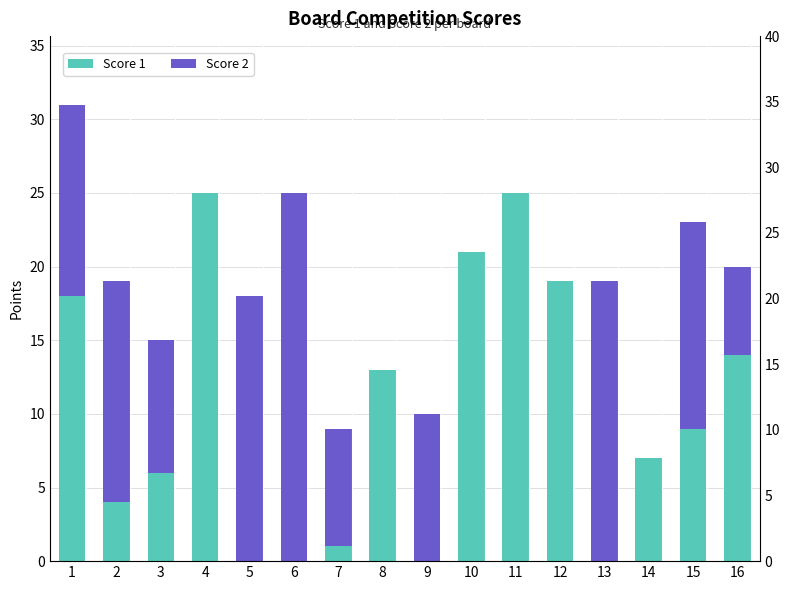

How many values in the Score 2 series exceed 9?

7